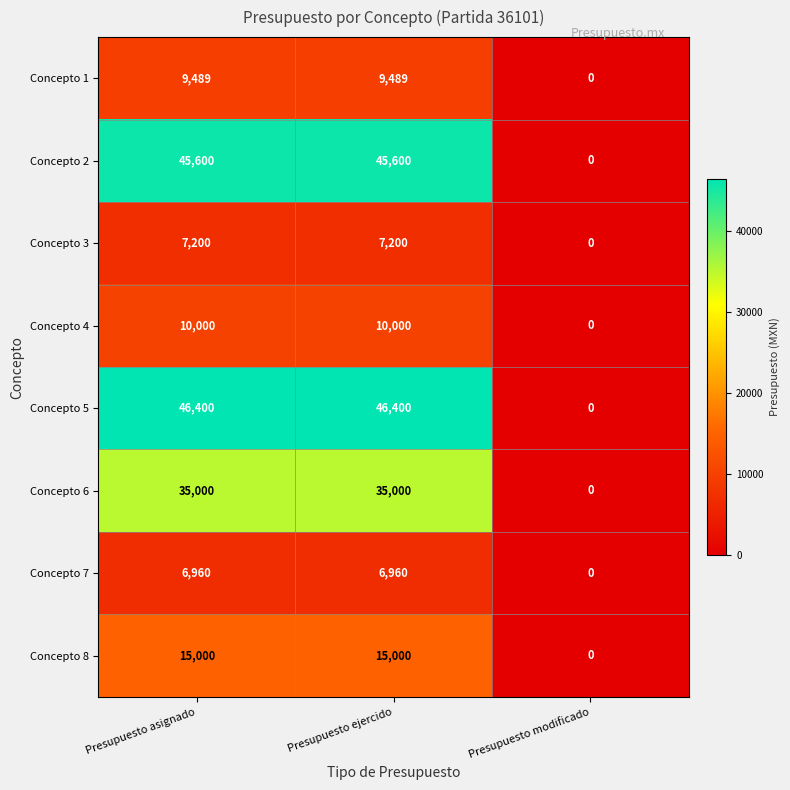

Which series has the widest spread of values?

Concepto 5